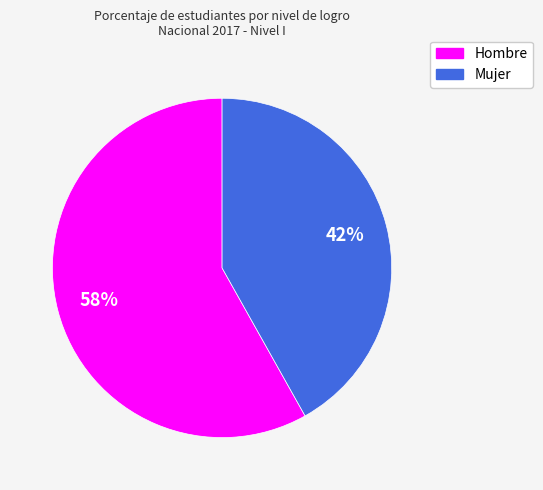

The Hombre slice represents 49% of the pie. True or false?

False